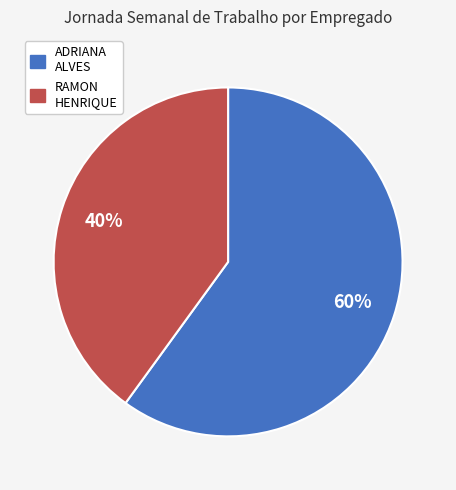

Count the number of slices in the pie.

2